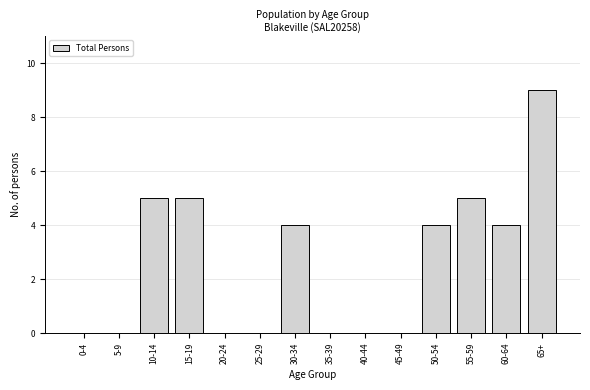

Reading left to right, extract all data points from this chart.

0-4=0	5-9=0	10-14=5	15-19=5	20-24=0	25-29=0	30-34=4	35-39=0	40-44=0	45-49=0	50-54=4	55-59=5	60-64=4	65+=9